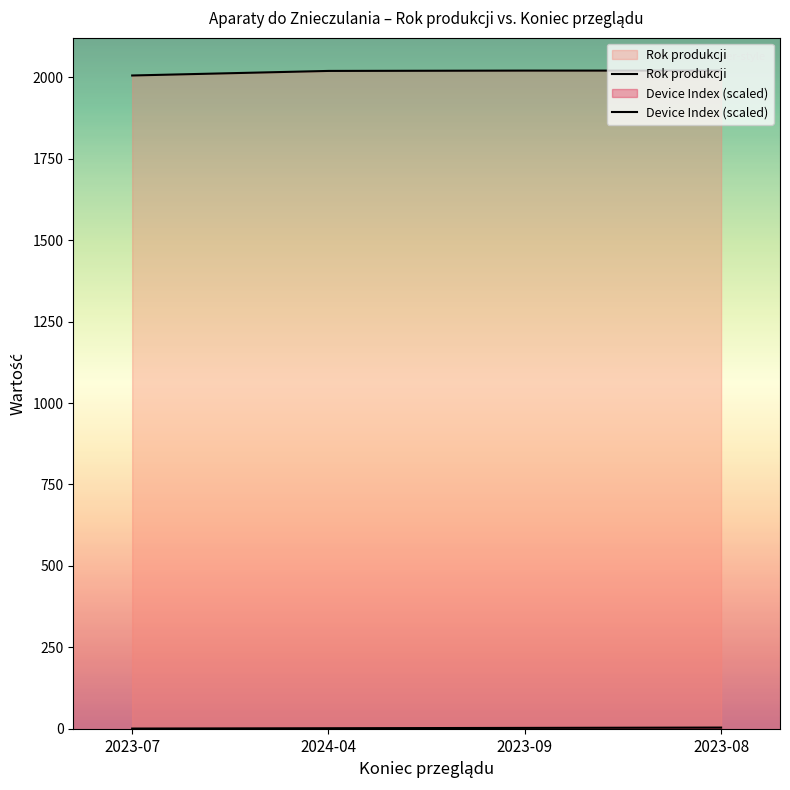

Does the chart display data point markers on the line(s)?

No